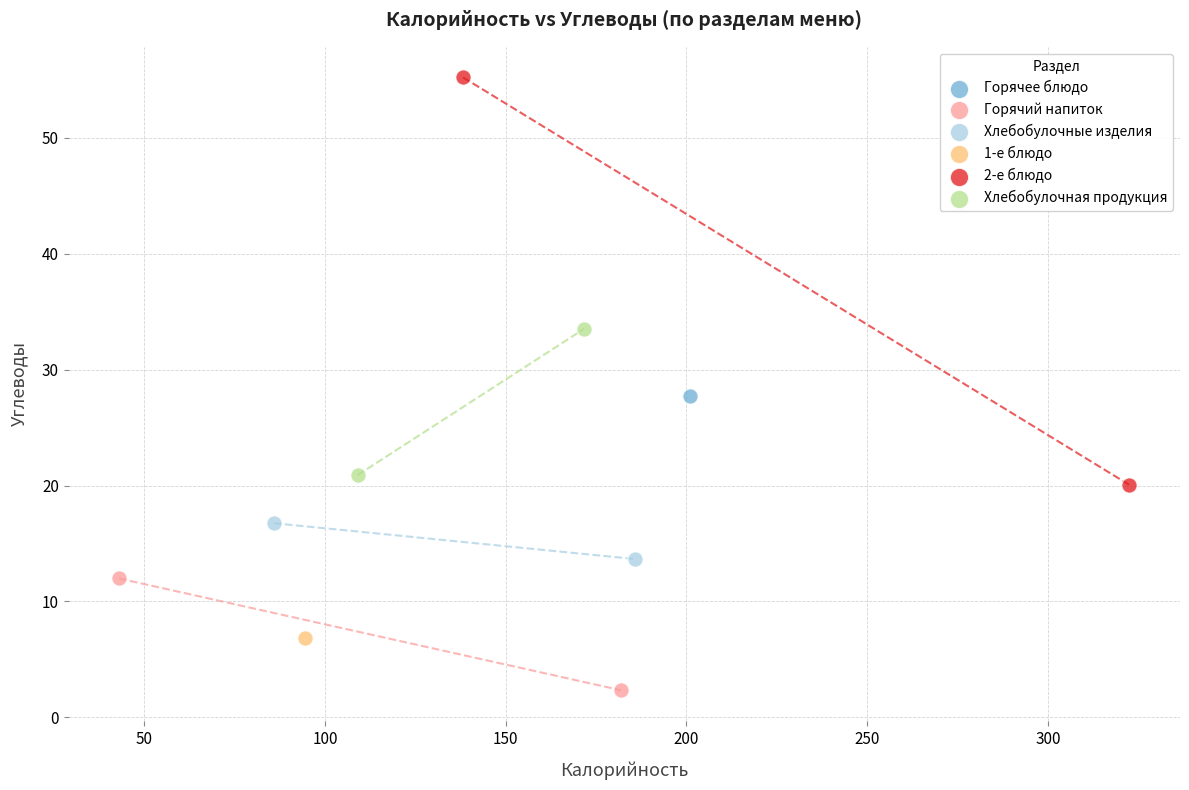

What are all the series names shown in the legend?

Горячее блюдо, Горячий напиток, Хлебобулочные изделия, 1-е блюдо, 2-е блюдо, Хлебобулочная продукция